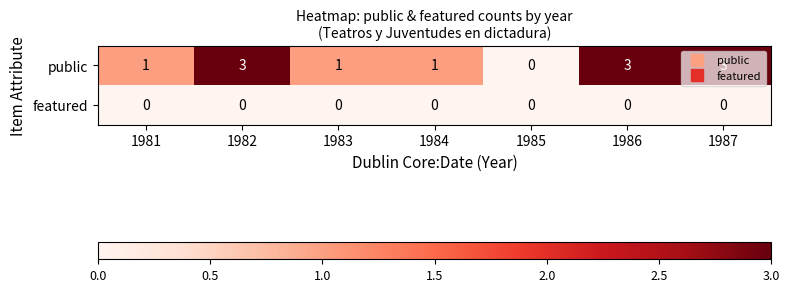

Rank the series by their maximum value, from lowest to highest.

featured, public